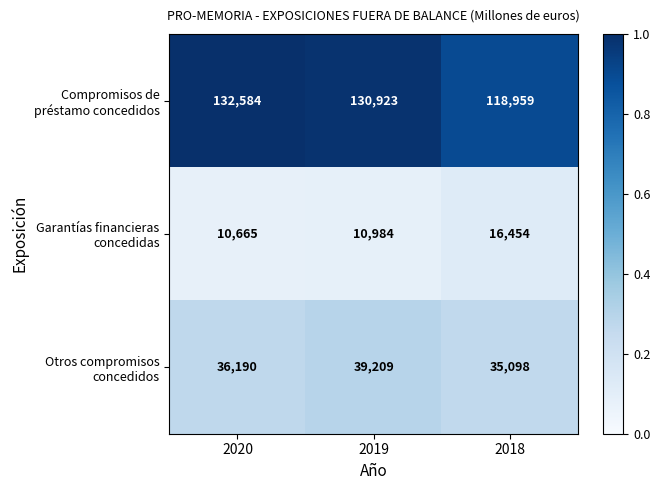

Which label corresponds to the smallest value in the chart?

2020